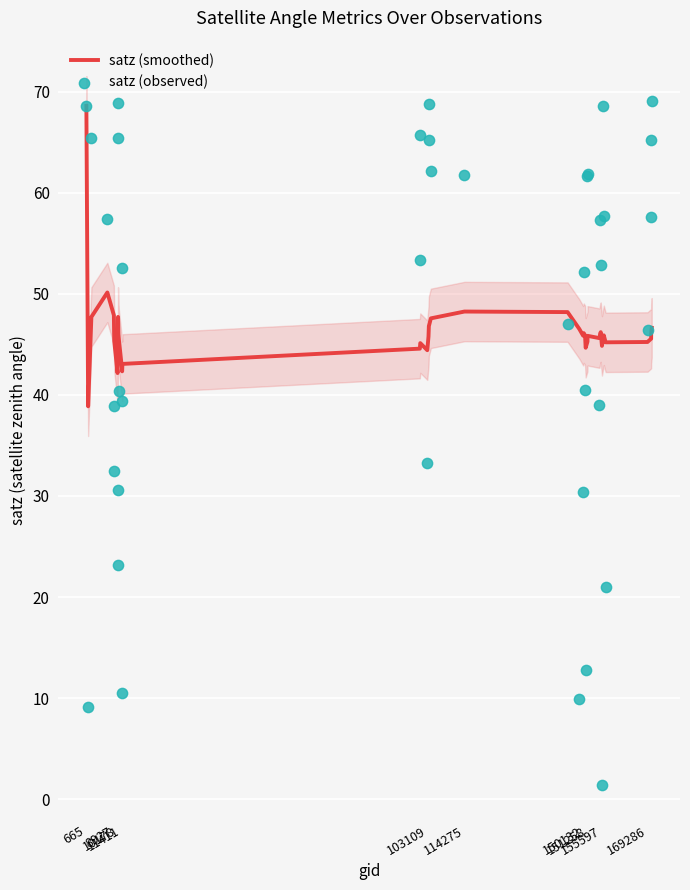

Which series contains the lowest Y value?

satz (observed)